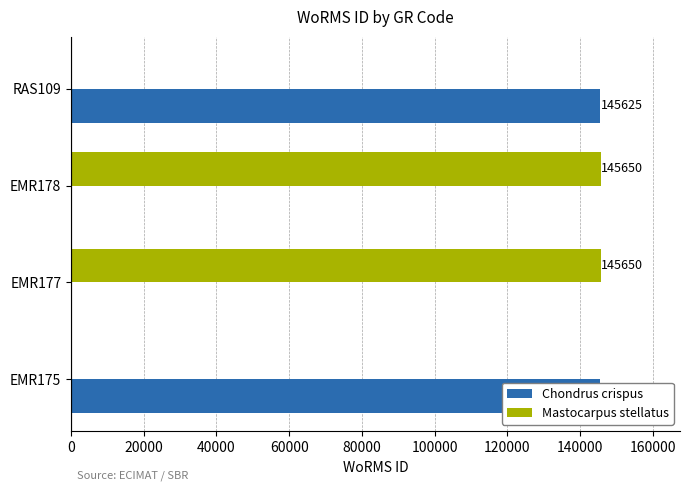

Reading left to right, what are all the values shown in this chart?

Chondrus crispus: 145625	0	0	145625
Mastocarpus stellatus: 0	145650	145650	0